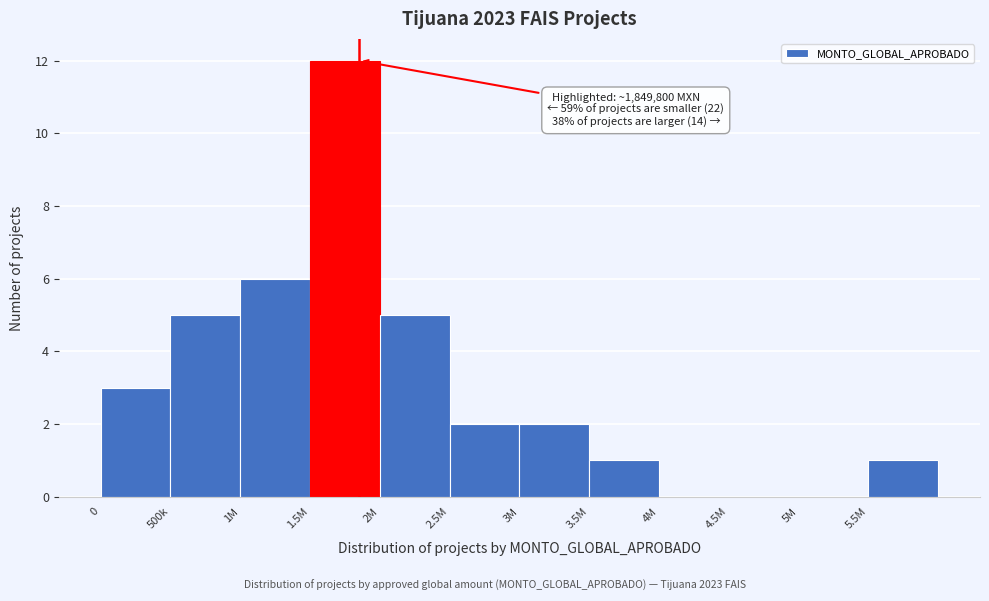

Reading left to right, extract all data points from this chart.

0=3	500k=5	1M=6	1.5M=12	2M=5	2.5M=2	3M=2	3.5M=1	4M=0	4.5M=0	5M=0	5.5M=1